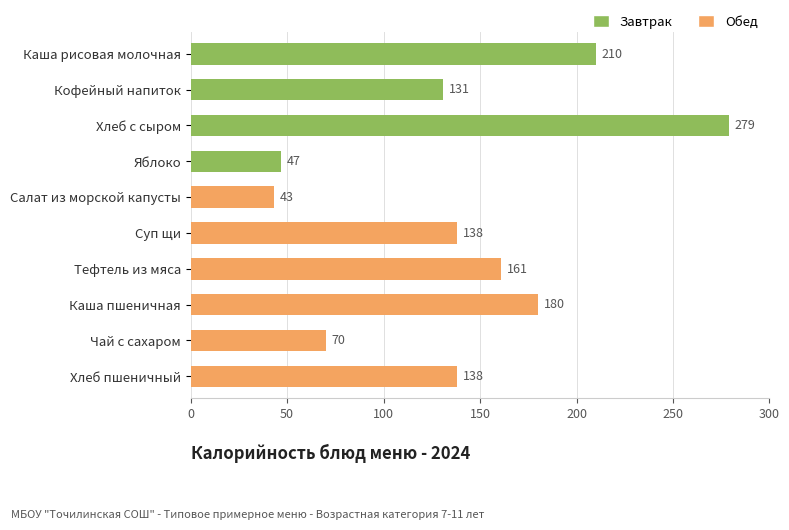

Between Кофейный напиток and Тефтель из мяса, which series saw the biggest shift?

Обед